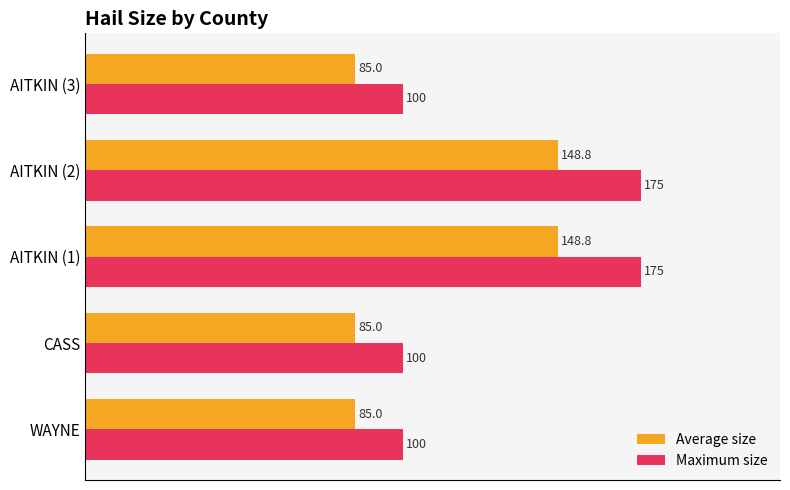

What is the sum of all Average size values?

552.5